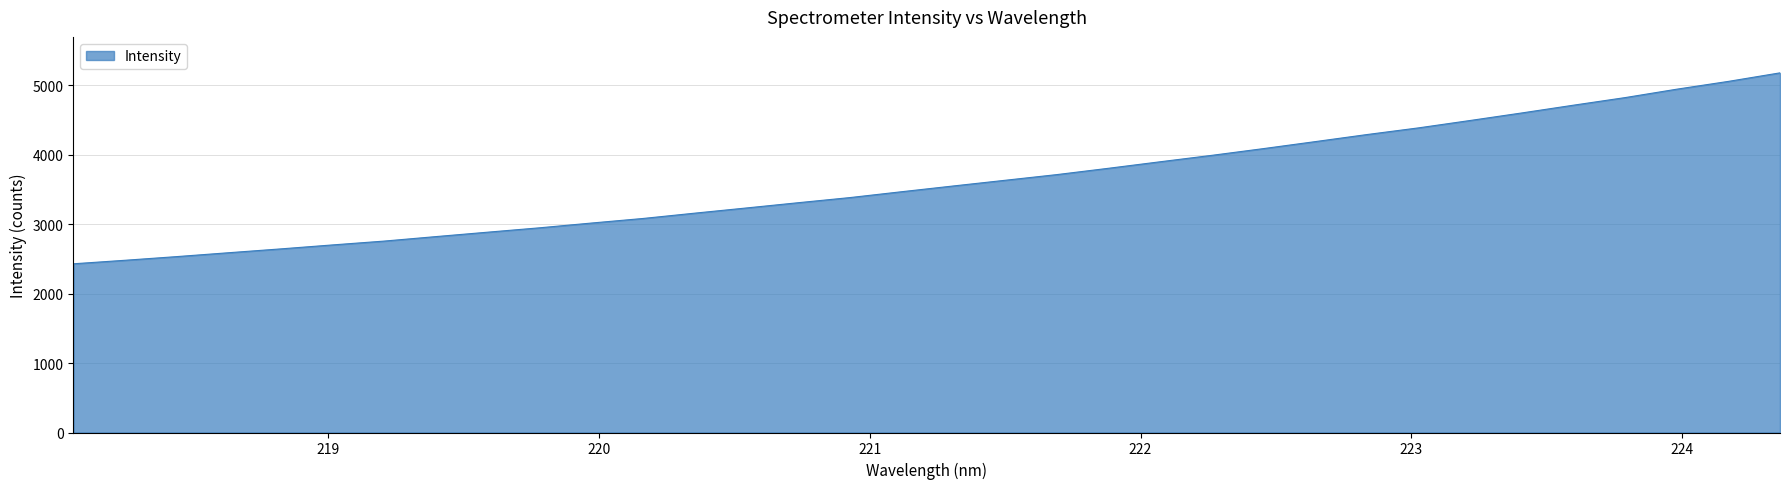

What is the difference between the maximum and minimum values?

2751.0